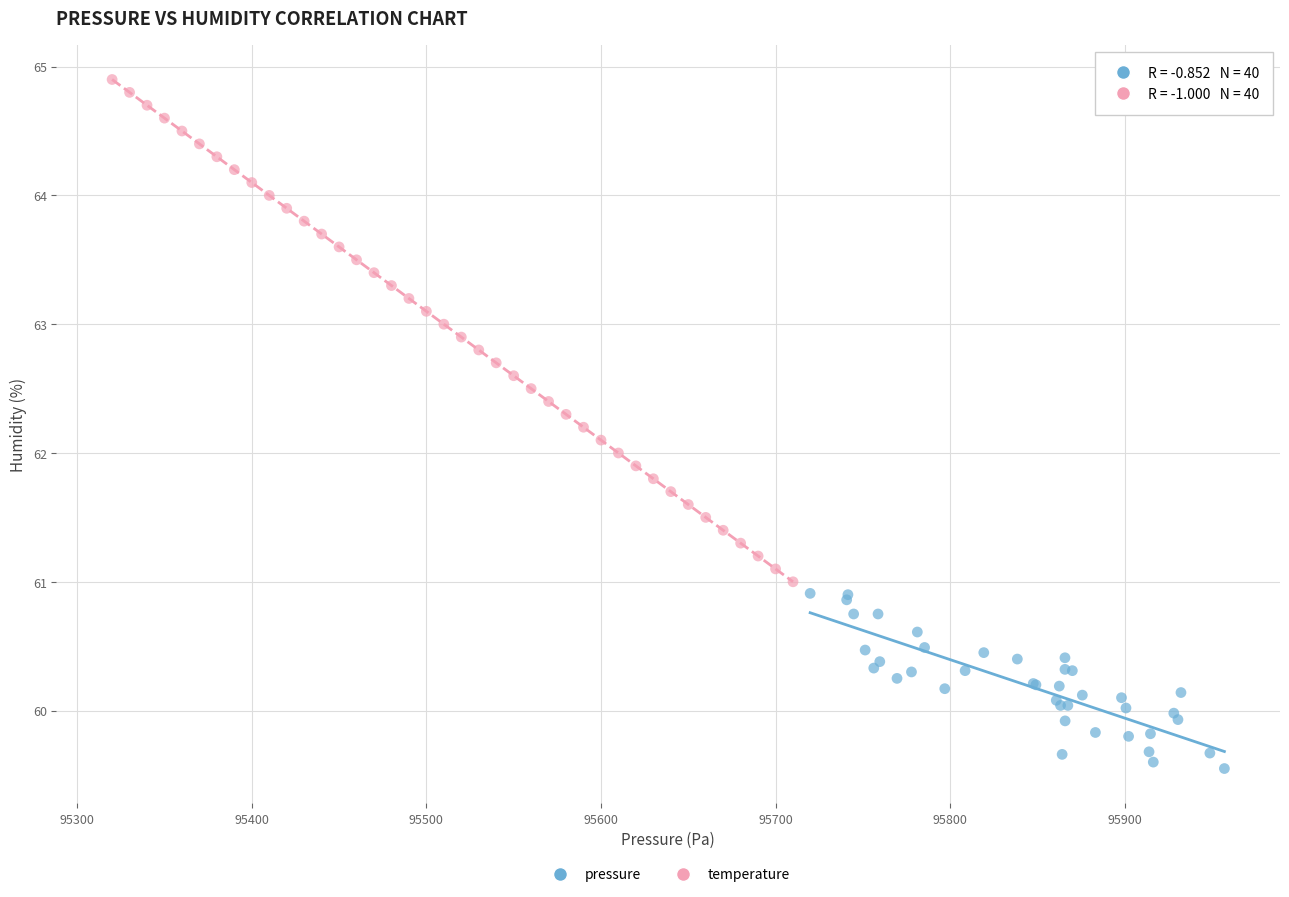

Which series has the largest Y range (max minus min)?

temperature